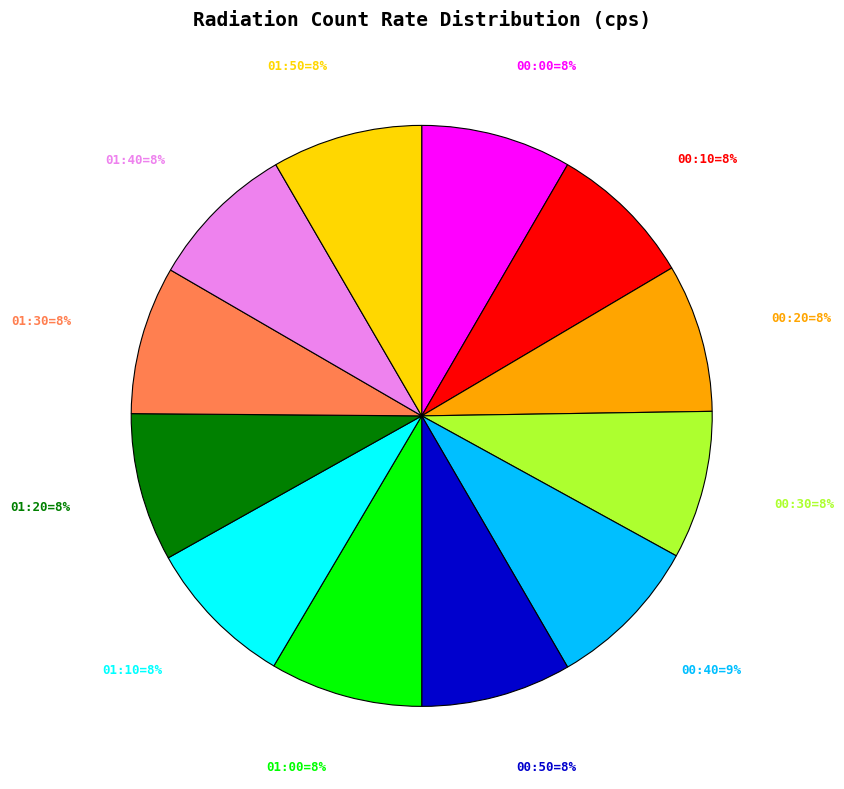

How many segments does this pie chart have?

12